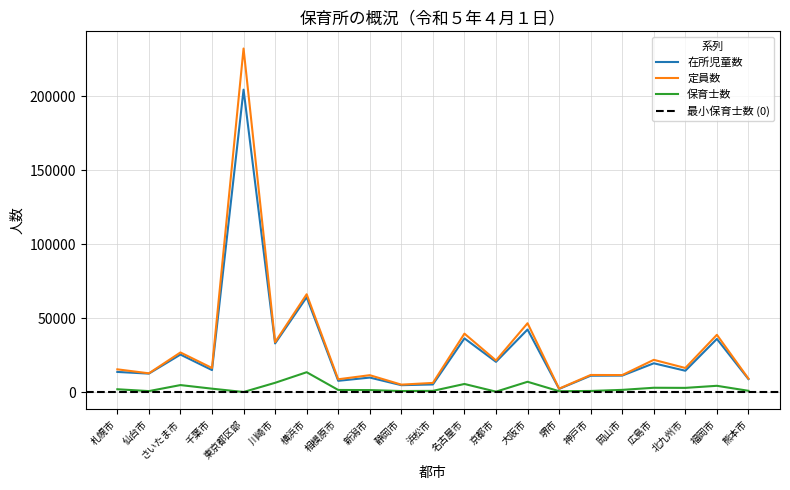

Which has a higher value, 横浜市 or 浜松市?

横浜市